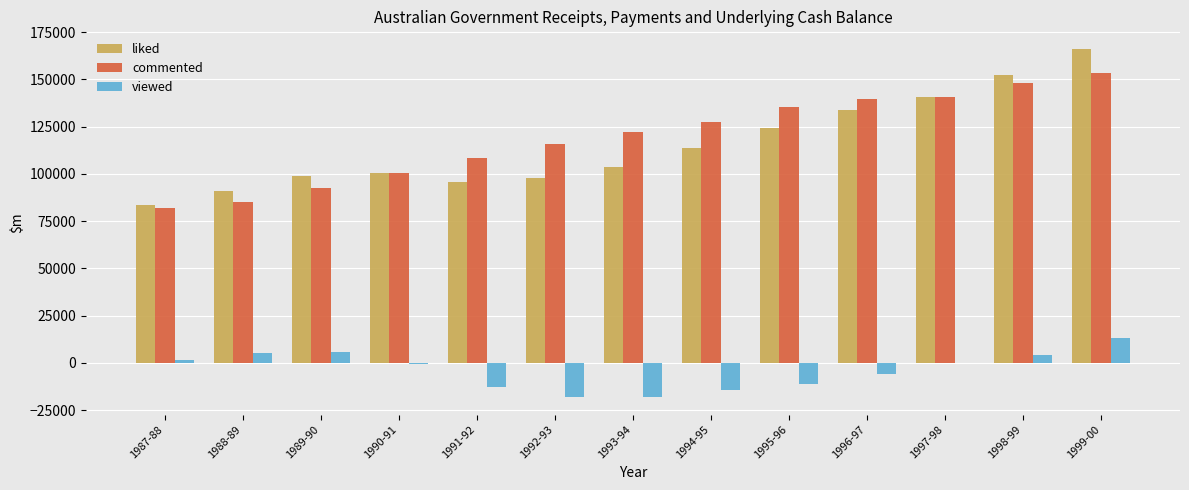

How many categories are shown in the chart?

13